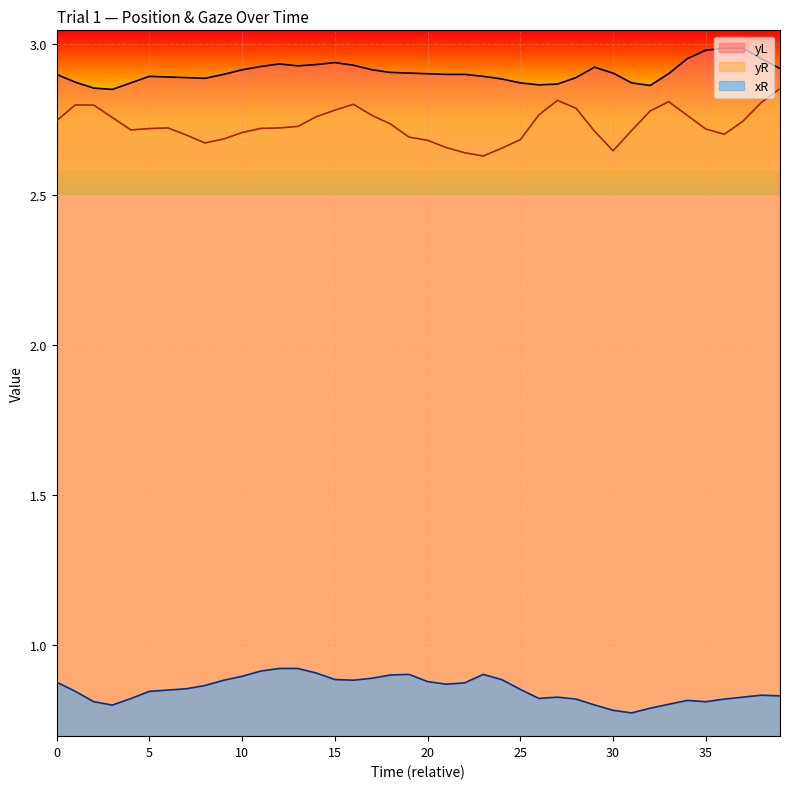

At which category does yL reach its first local valley?

3